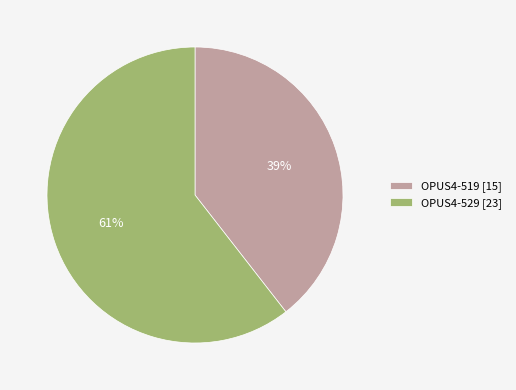

What is the largest slice in the pie chart?

OPUS4-529 [23]